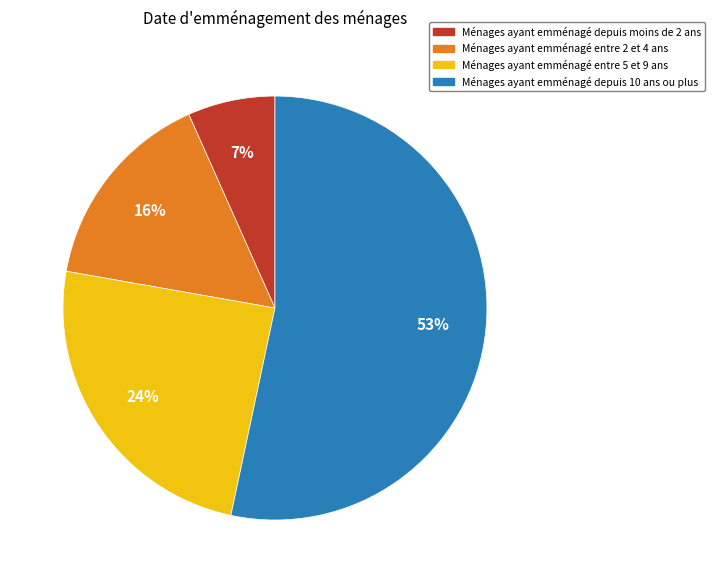

Does any single category account for the majority?

Yes